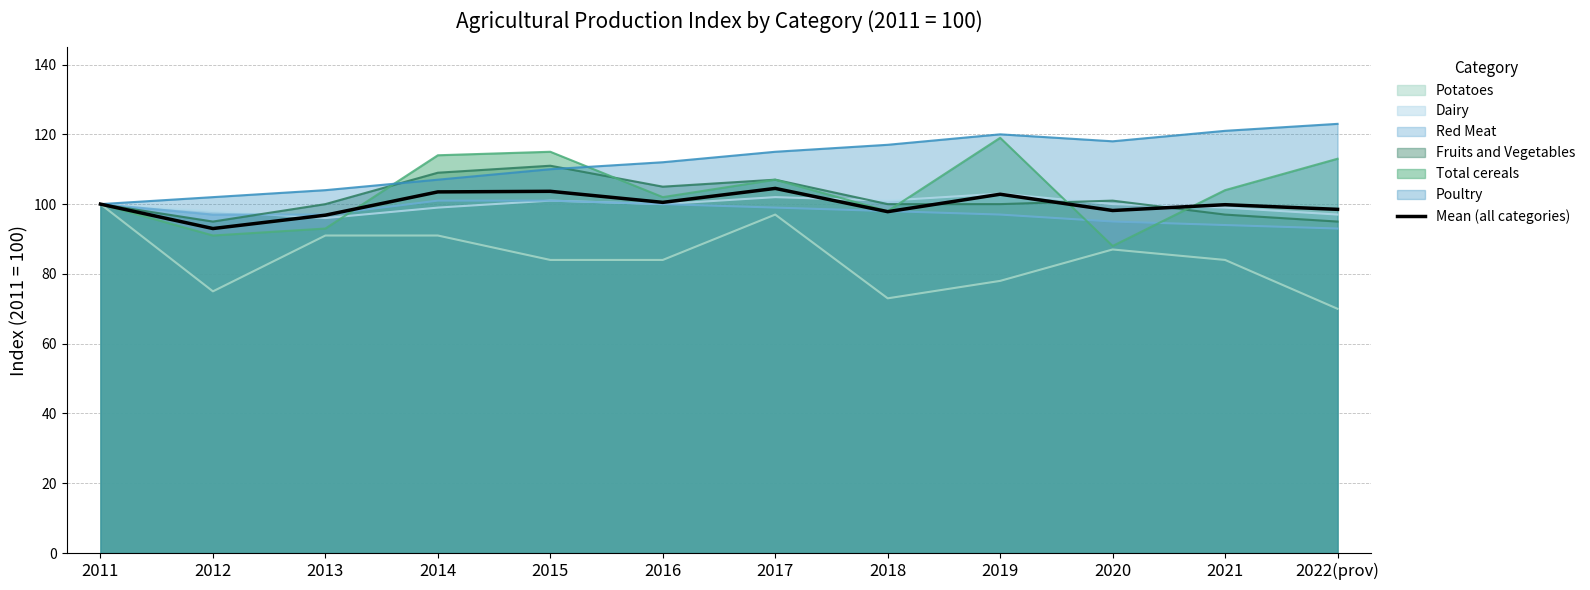

What is the difference between the highest and lowest values at 2019?

42.0